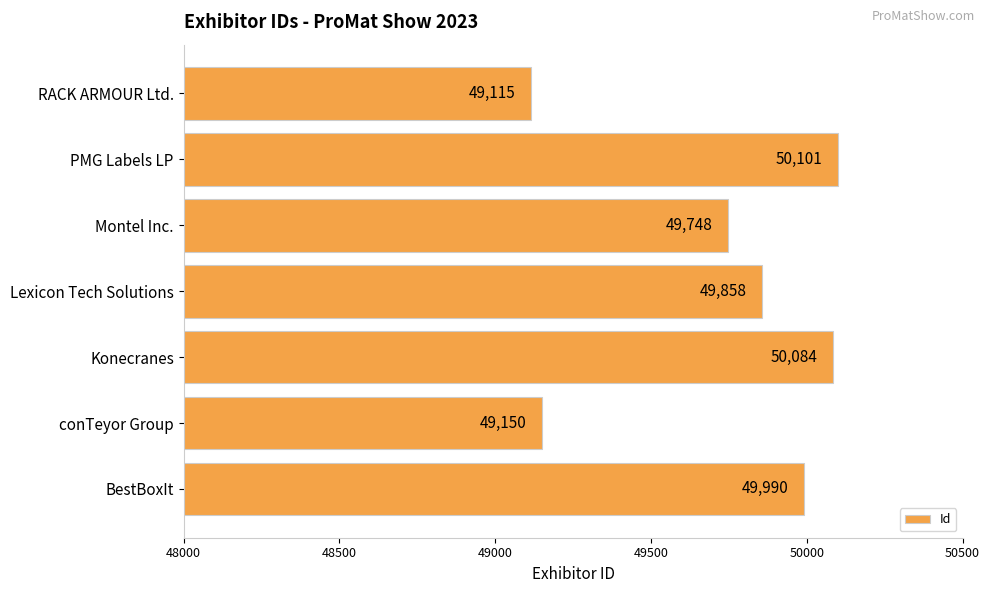

Reading top to bottom, extract all data points from this chart.

RACK ARMOUR Ltd.=49115	PMG Labels LP=50101	Montel Inc.=49748	Lexicon Tech Solutions=49858	Konecranes=50084	conTeyor Group=49150	BestBoxIt=49990